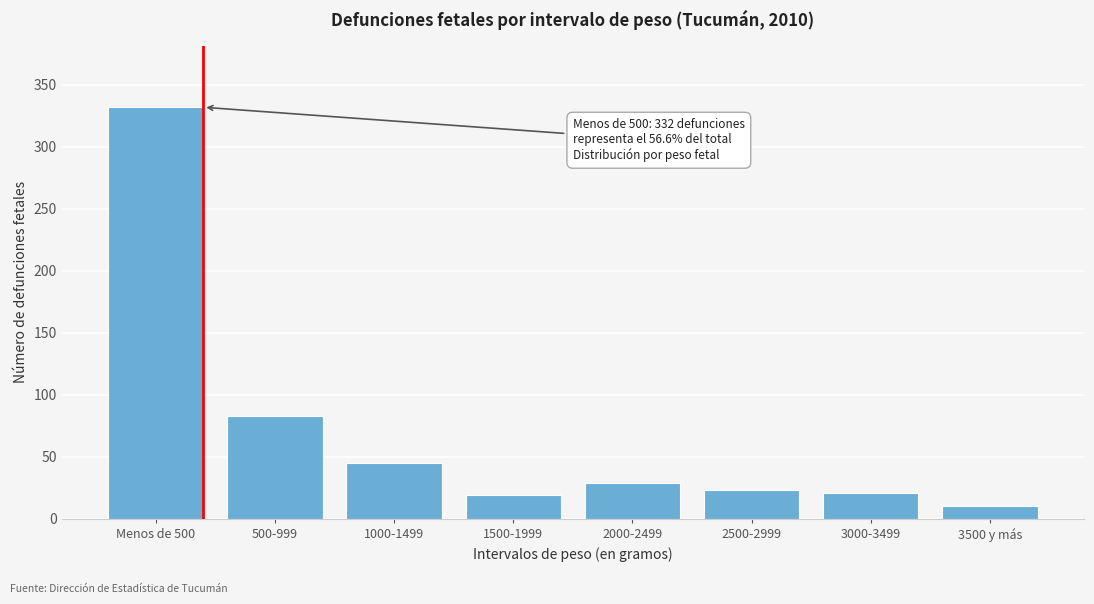

Reading right to left, transcribe all the data shown in this chart.

10	21	23	29	19	45	83	332